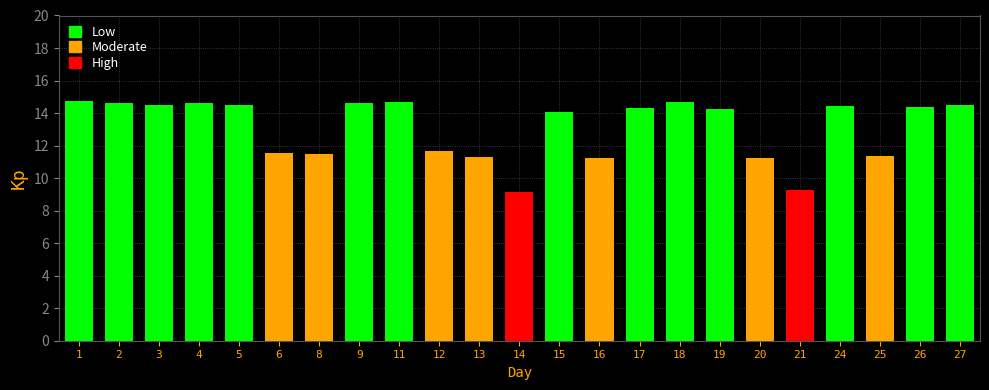

What is the value of the 15th bar from the left?

14.3